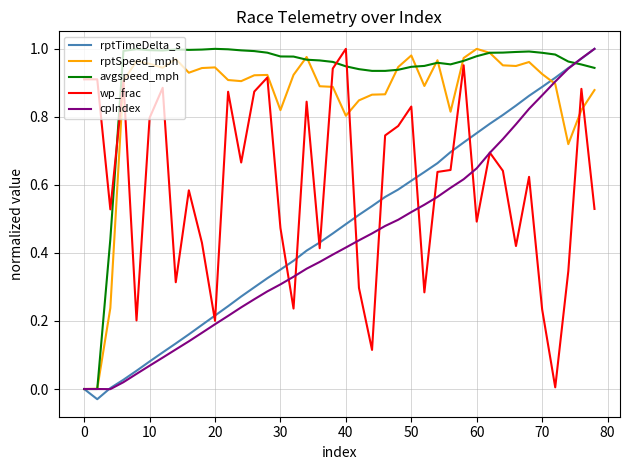

In avgspeed_mph, how many points are higher than both neighbors (excluding endpoints)?

5